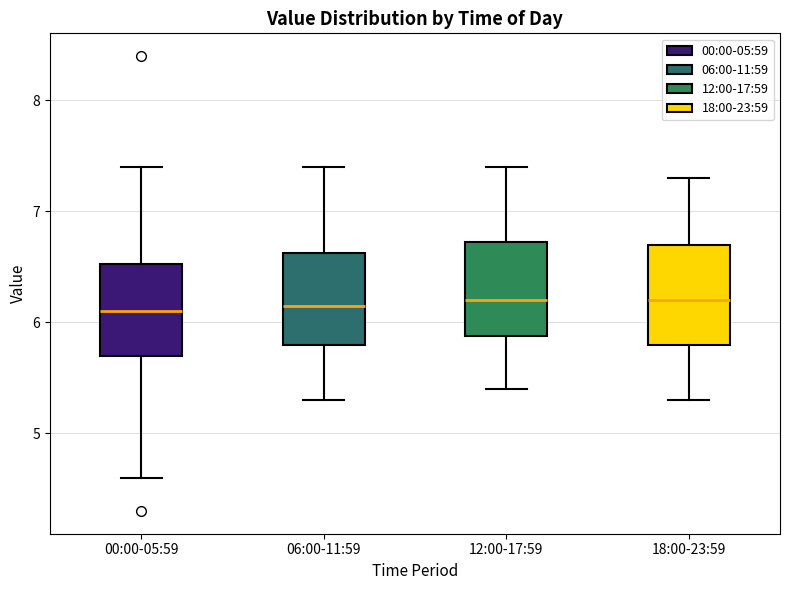

Reading left to right, read every box against the y-axis: the position of its median line, the range the box covers, and the ends of its whiskers. The values are not printed on the chart, so give them approximately, as read against the axis.

00:00-05:59: median 6.1, box 5.7 to 6.5, whiskers 4.6 to 7.4
06:00-11:59: median 6.2, box 5.8 to 6.6, whiskers 5.3 to 7.4
12:00-17:59: median 6.2, box 5.9 to 6.7, whiskers 5.4 to 7.4
18:00-23:59: median 6.2, box 5.8 to 6.7, whiskers 5.3 to 7.3